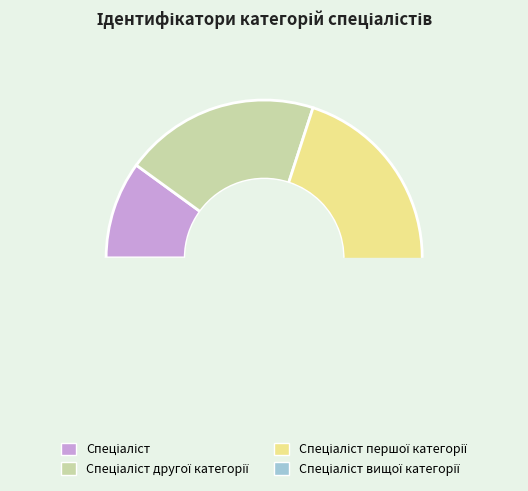

What is the change in value from Спеціаліст to Спеціаліст другої категорії?

+1